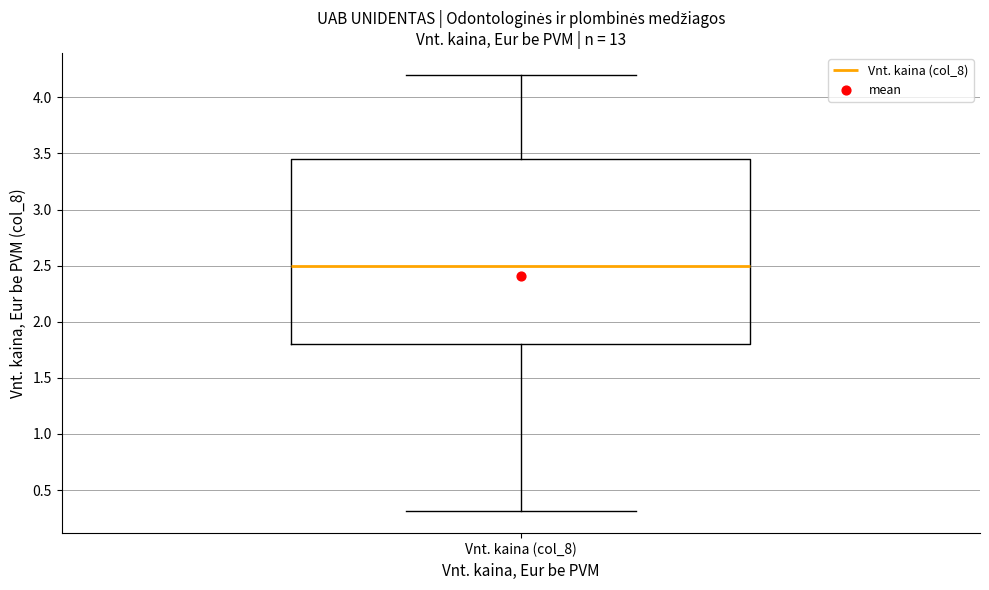

Where does the lower whisker of the box for Vnt. kaina (col_8) end on the y-axis? The values are not printed on the chart, so give them approximately, as read against the axis.

0.30